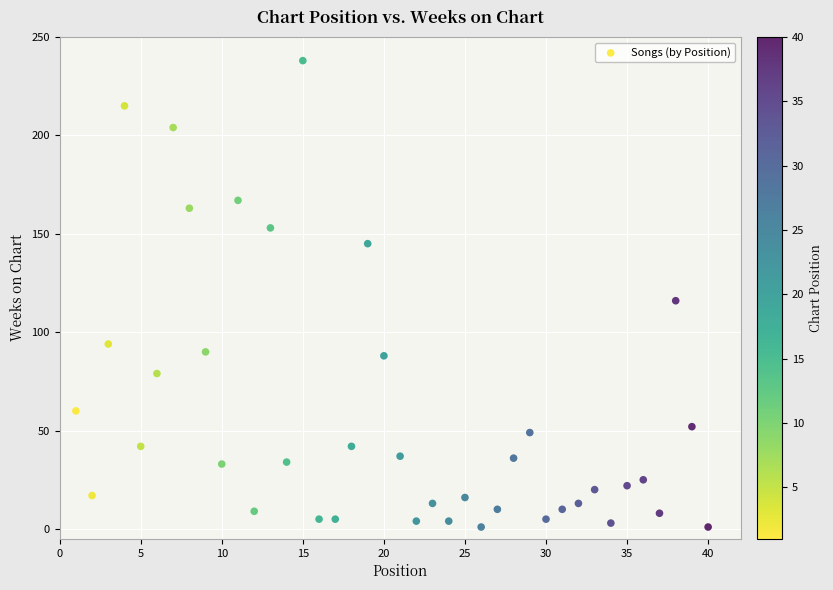

What Y value in the scatter plot is closest to 119?

116